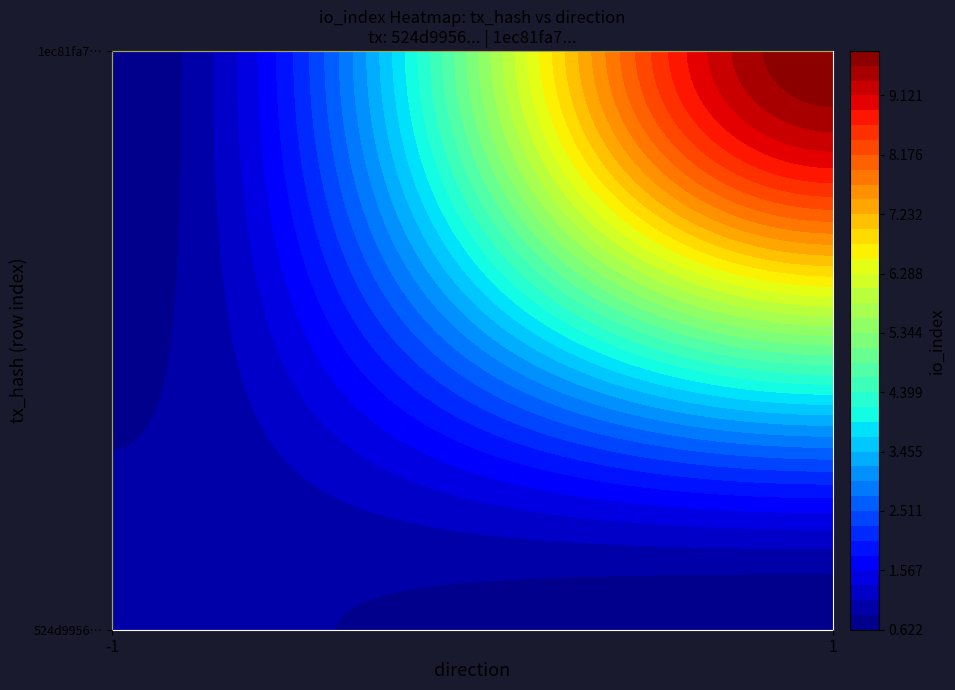

Reading right to left, extract all data points from this chart.

524d9956ab9f5ce74963f15496d926b3a6108e4: 1	-1
1ec81fa70a8b88e82140b29b3c0313b9fe29366: 11	1